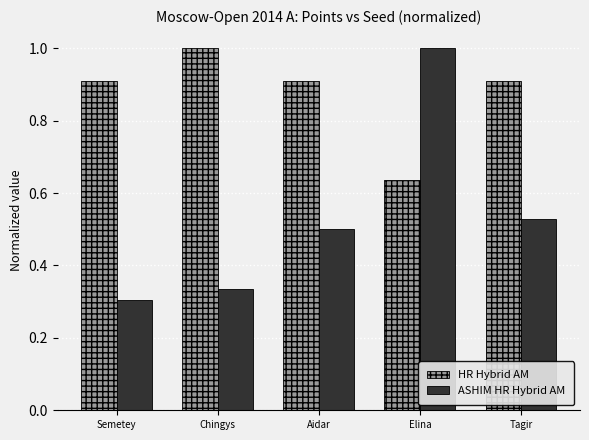

Where is ASHIM HR Hybrid AM nearest to the value 0?

Semetey